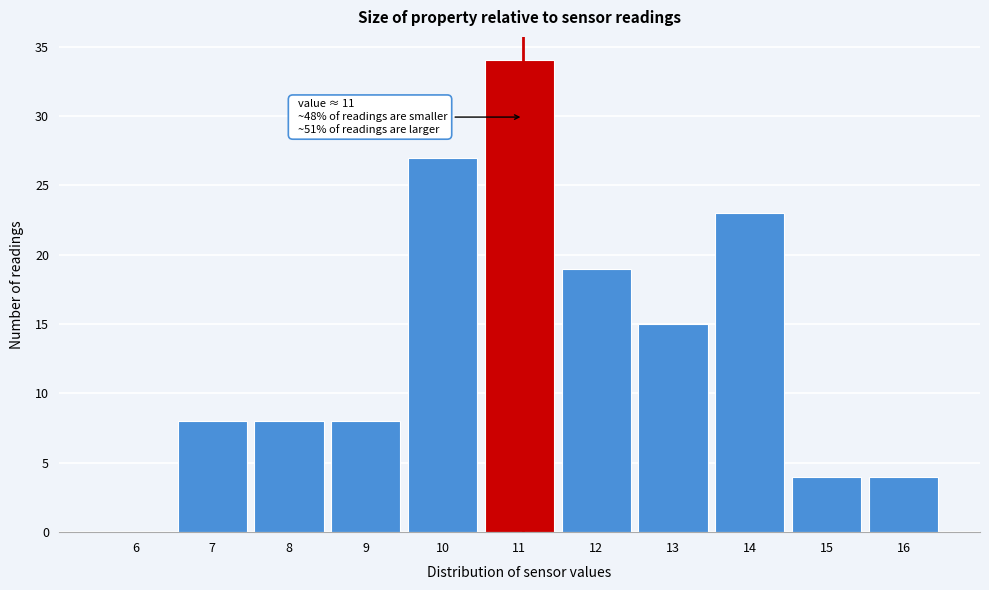

Reading left to right, transcribe all the data shown in this chart.

6=0	7=8	8=8	9=8	10=27	11=34	12=19	13=15	14=23	15=4	16=4